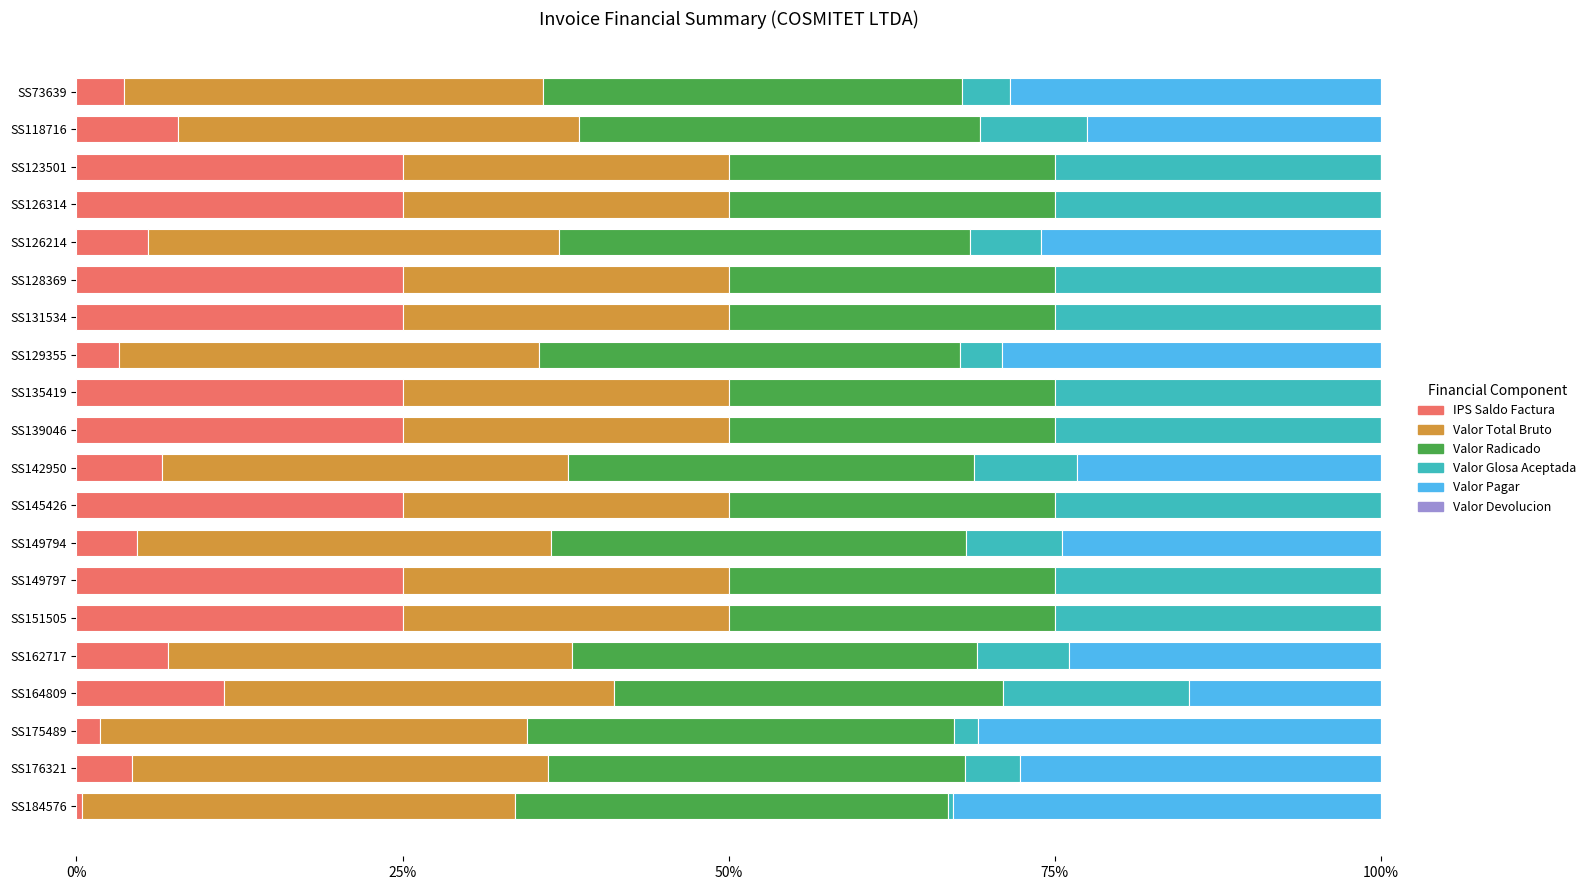

What is the total value across all series at SS151505?

100.0